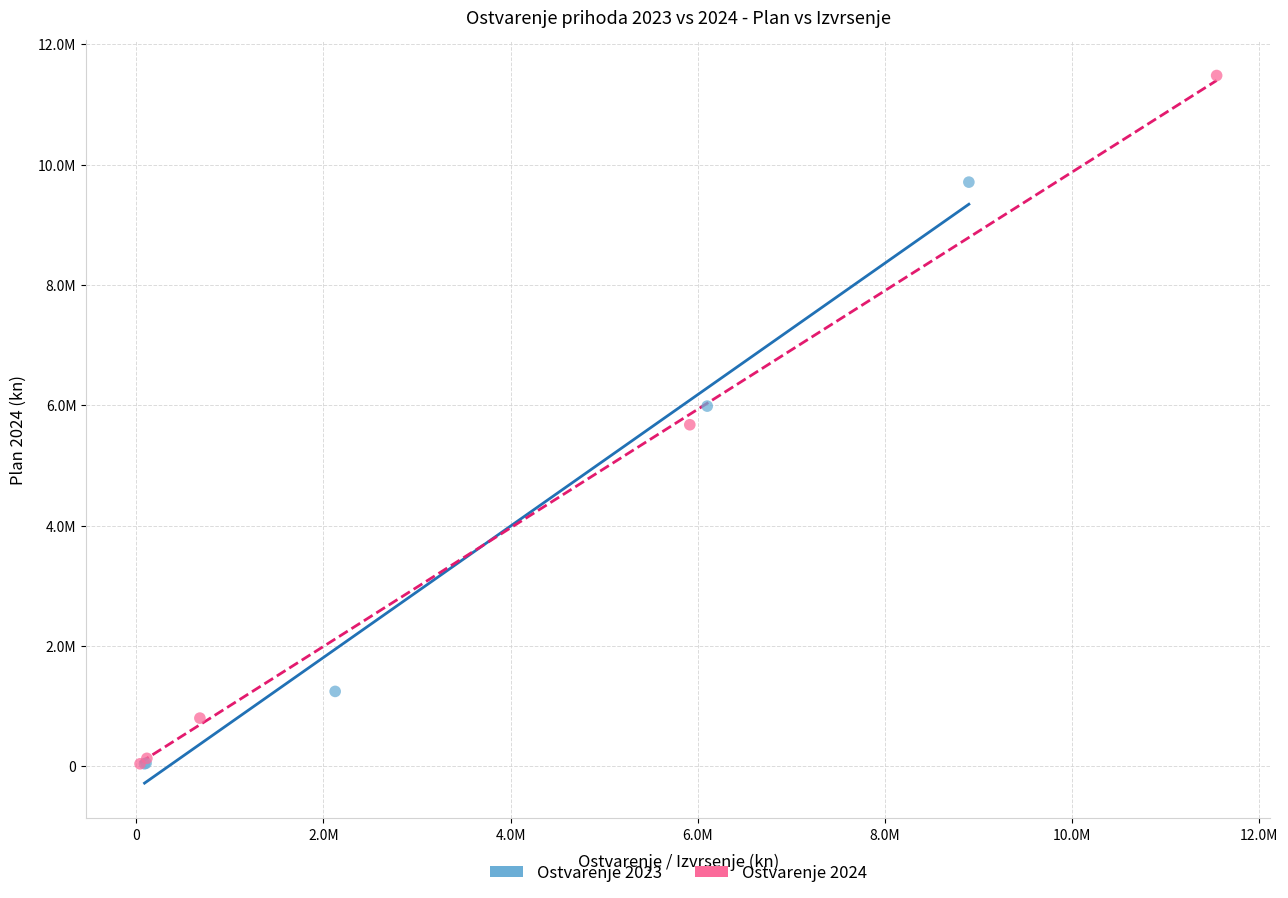

What are all the series names shown in the legend?

Ostvarenje 2023, Ostvarenje 2024